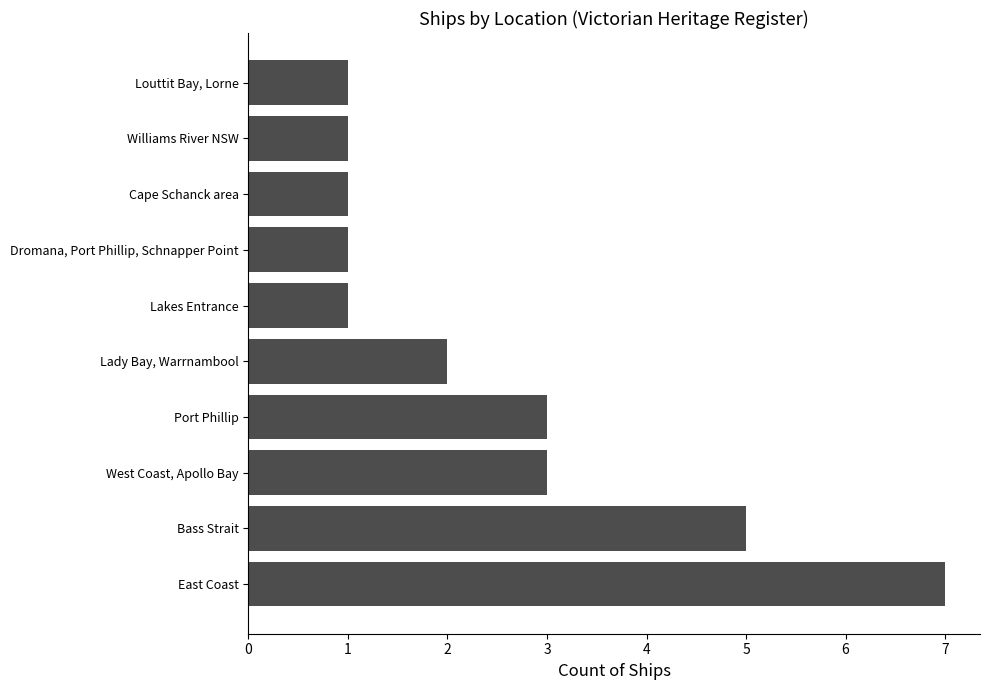

What is the maximum value shown in the chart?

7